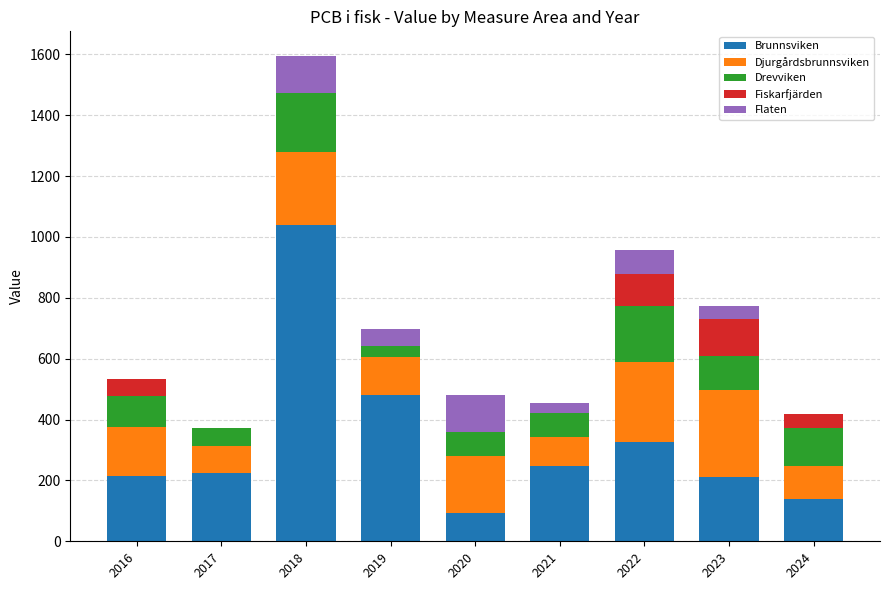

What is the maximum value for Brunnsviken?

1038.8